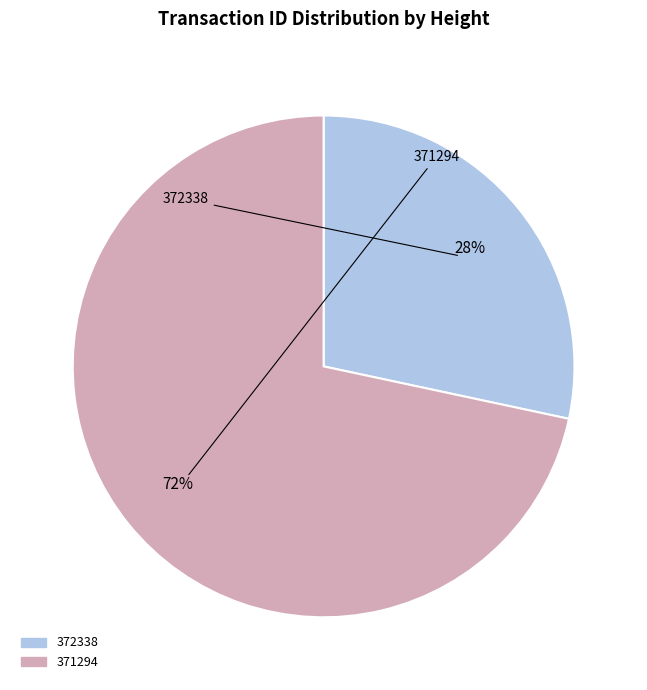

Between 372338 and 371294, which is larger?

371294